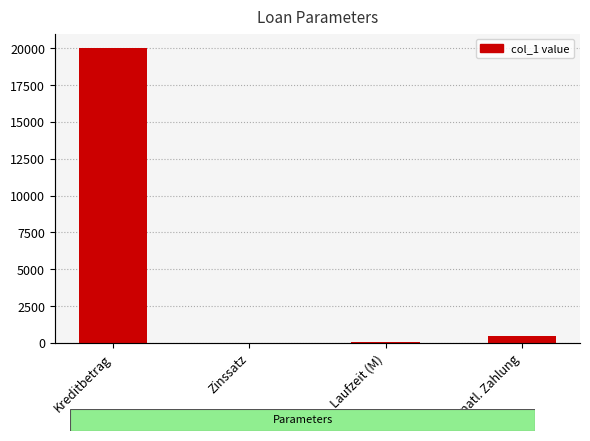

What is the label of the 3rd bar from the left?

Laufzeit (M)